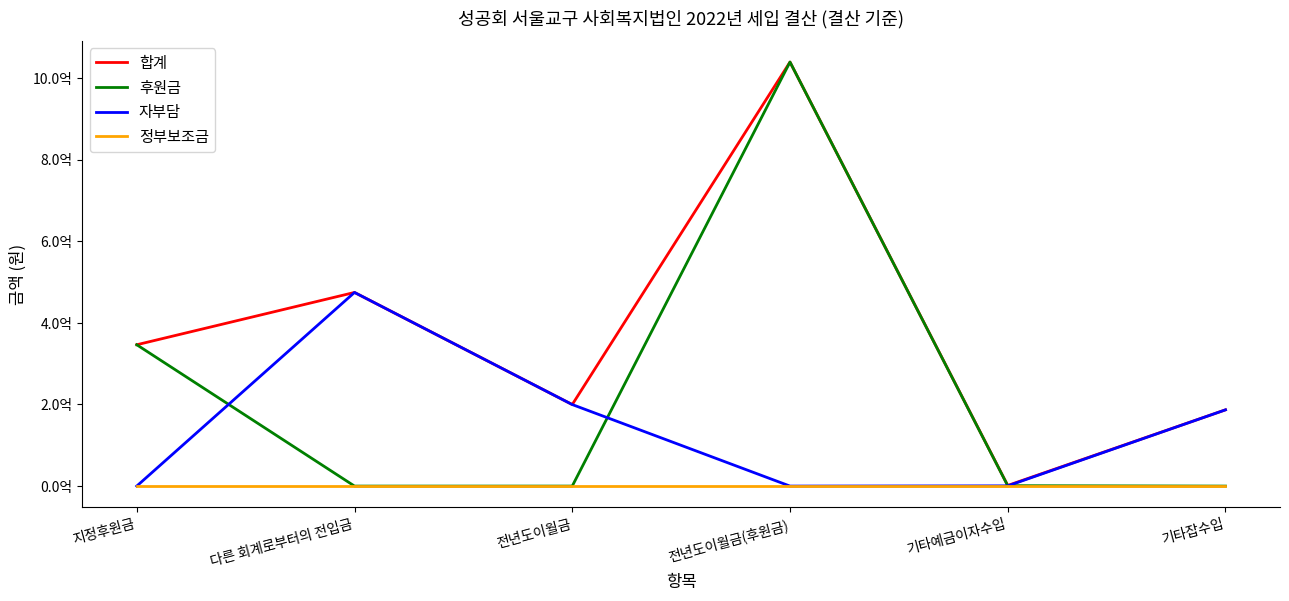

Does the chart display data point markers on the line(s)?

No